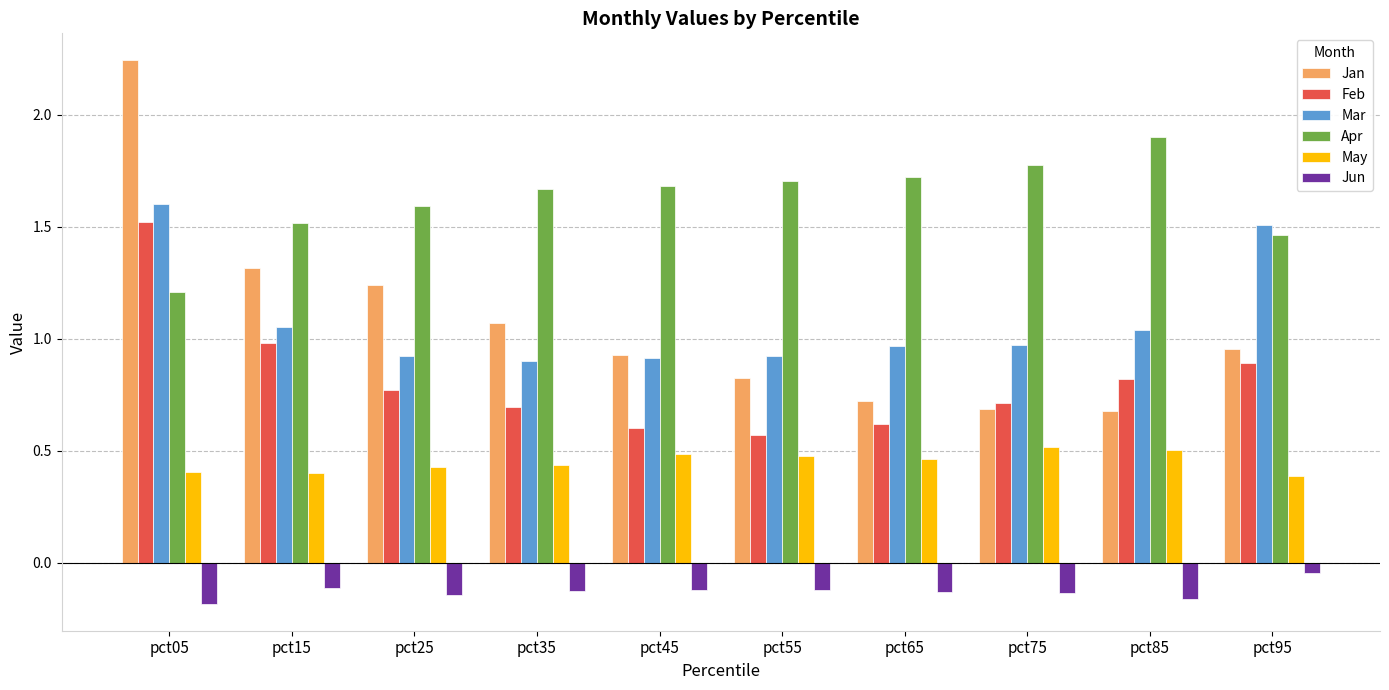

At which label is Feb closest to 1?

pct15